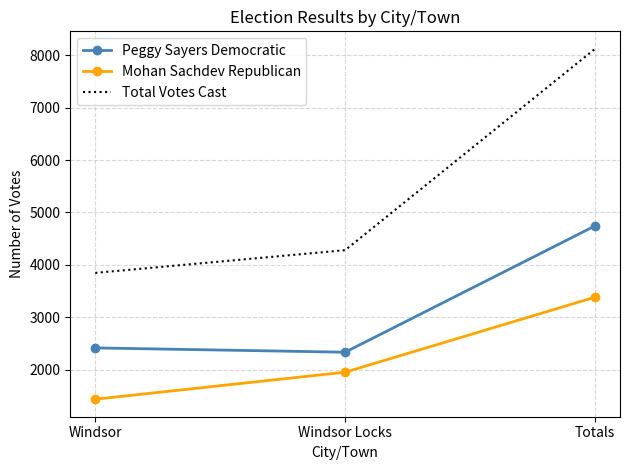

Which series changed the most between Windsor and Totals?

Total Votes Cast